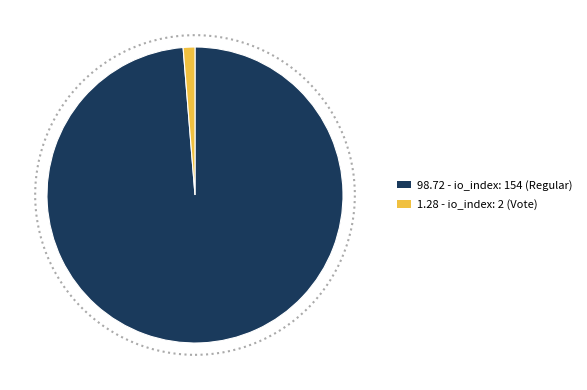

Is there any slice that represents more than half of the pie?

Yes